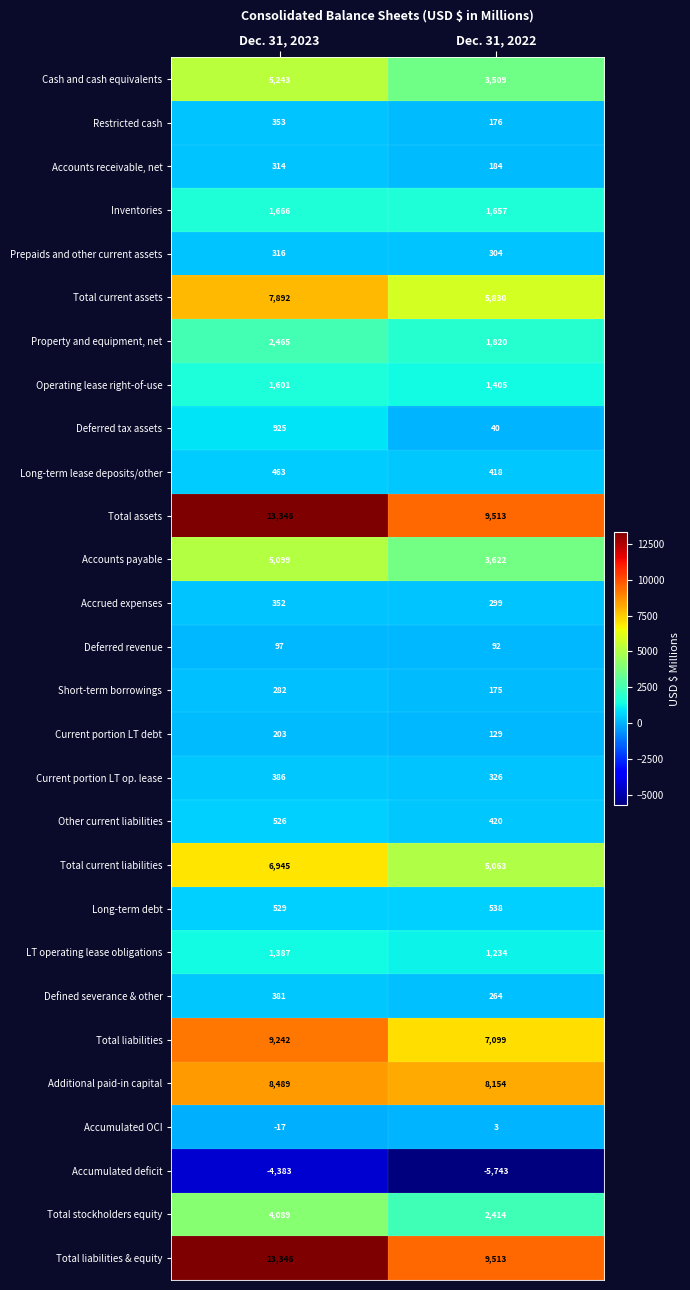

What is the difference between the highest and lowest values at Dec. 31, 2022?

15256